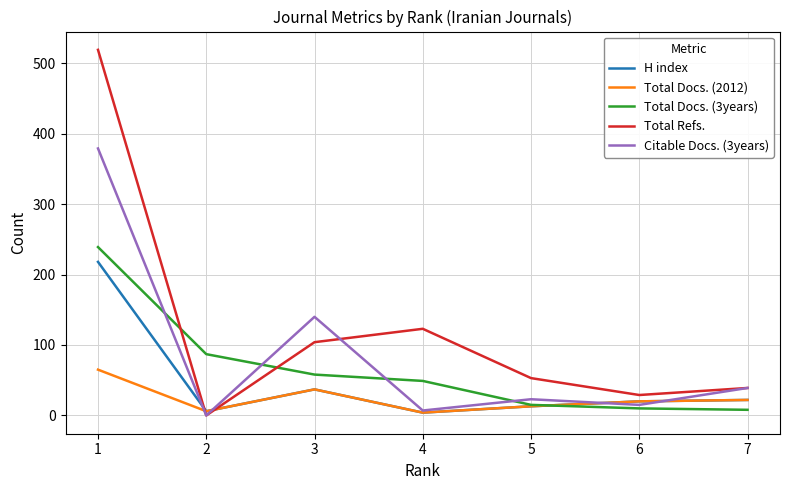

List the series in order of their overall mean, lowest first.

Total Docs. (2012), H index, Total Docs. (3years), Citable Docs. (3years), Total Refs.